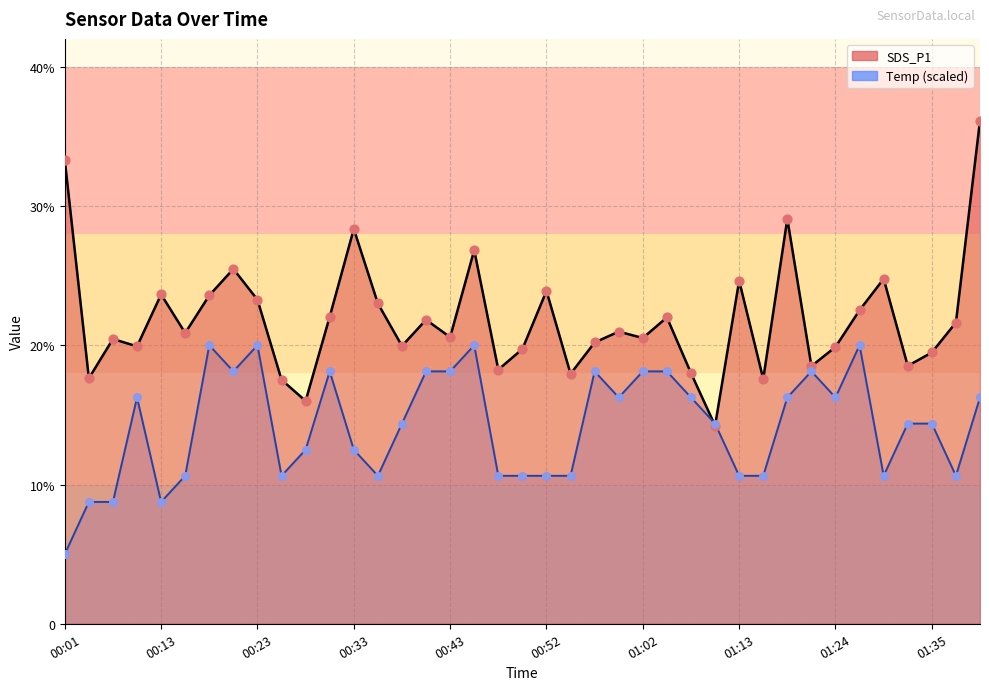

At how many categories does at least one series exceed 30?

2